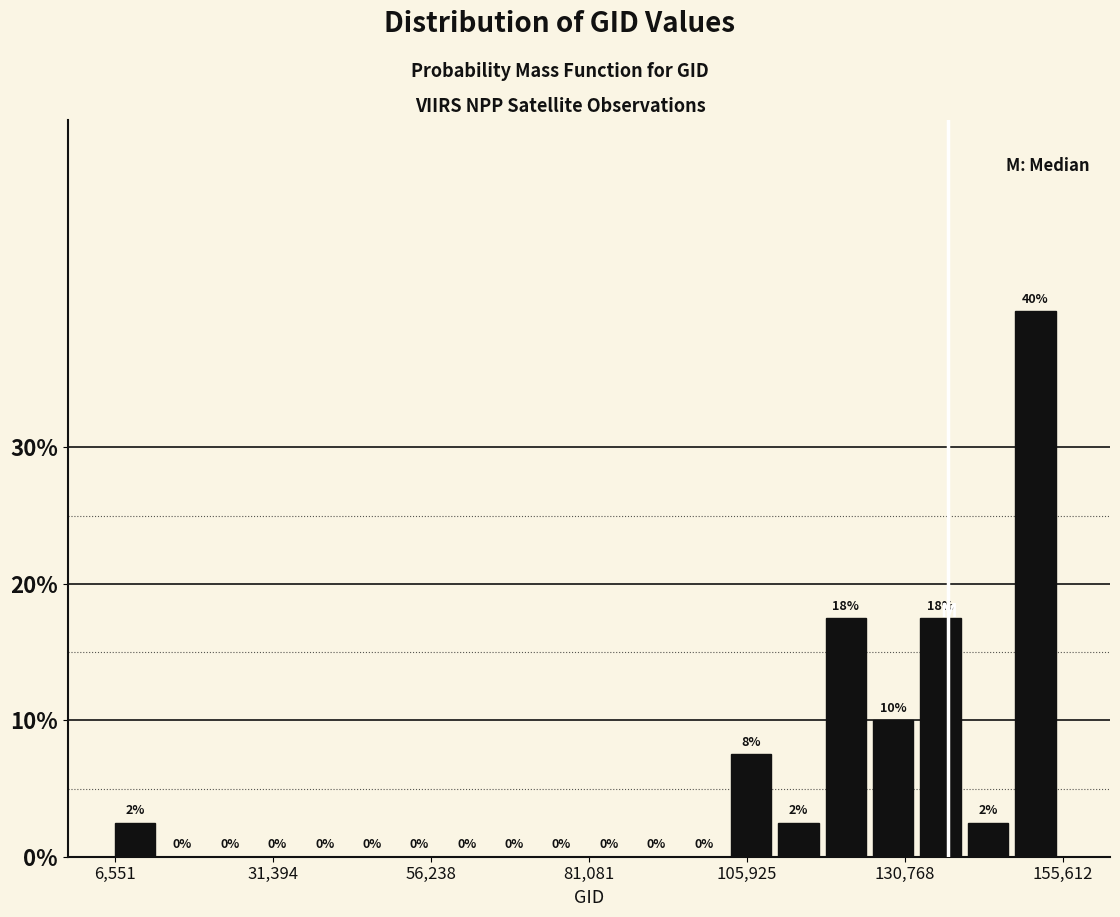

Read against the x-axis, roughly where is the centre of the tallest bar?

150000